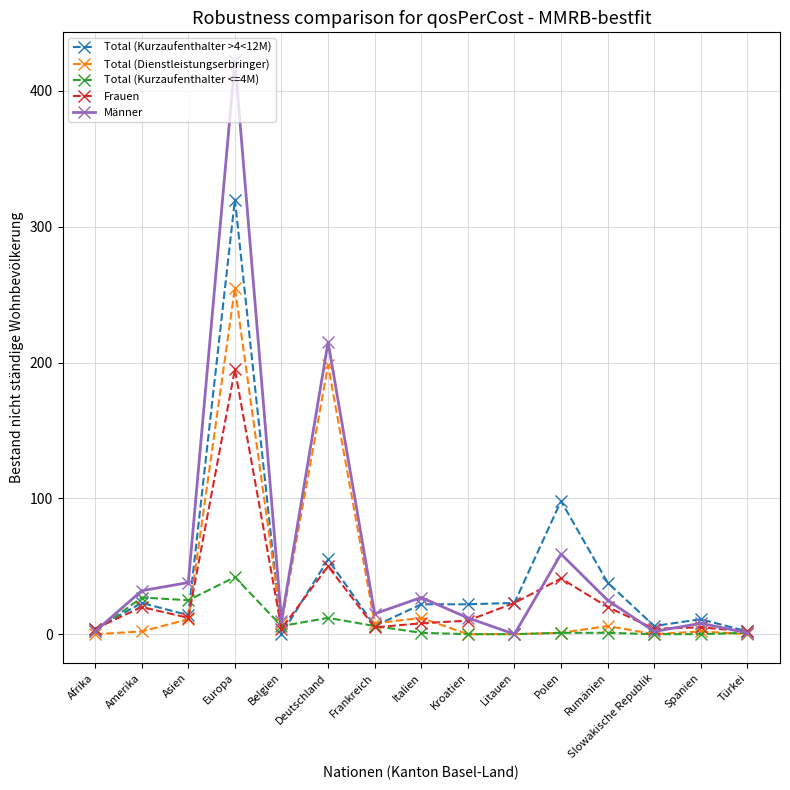

What is the label of the 10th point from the right?

Deutschland